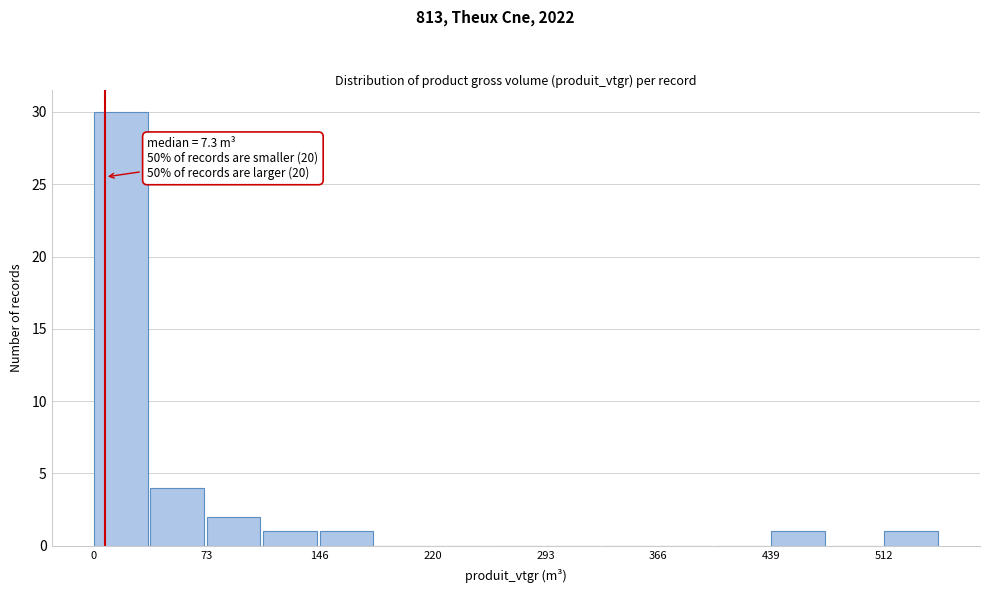

Read against the x-axis, roughly where is the centre of the tallest bar?

20